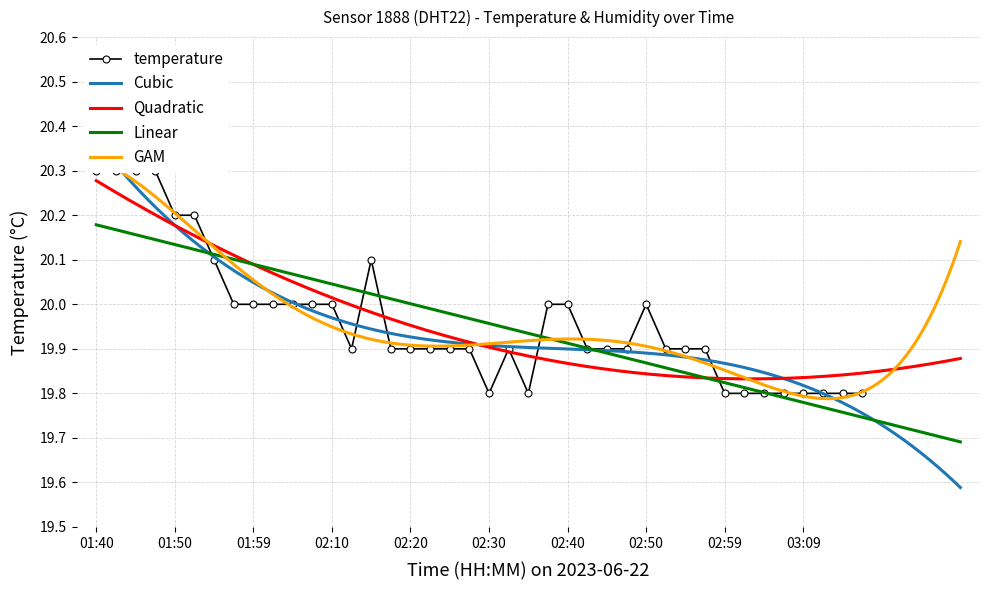

What value does the data have at 03:14?

19.8